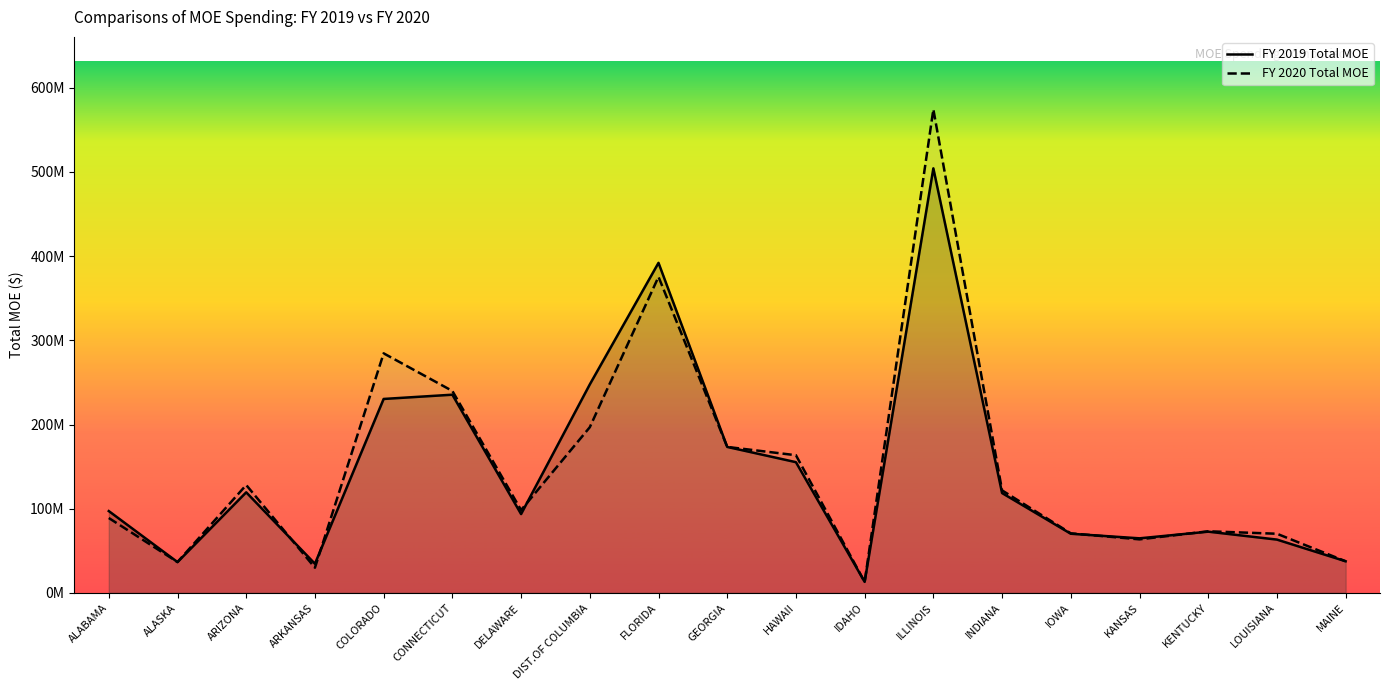

What is the greatest value displayed?

574359475